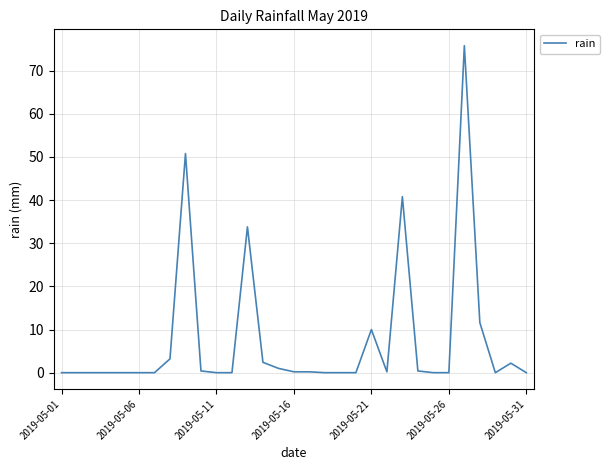

What is the difference between the maximum and minimum values?

75.8